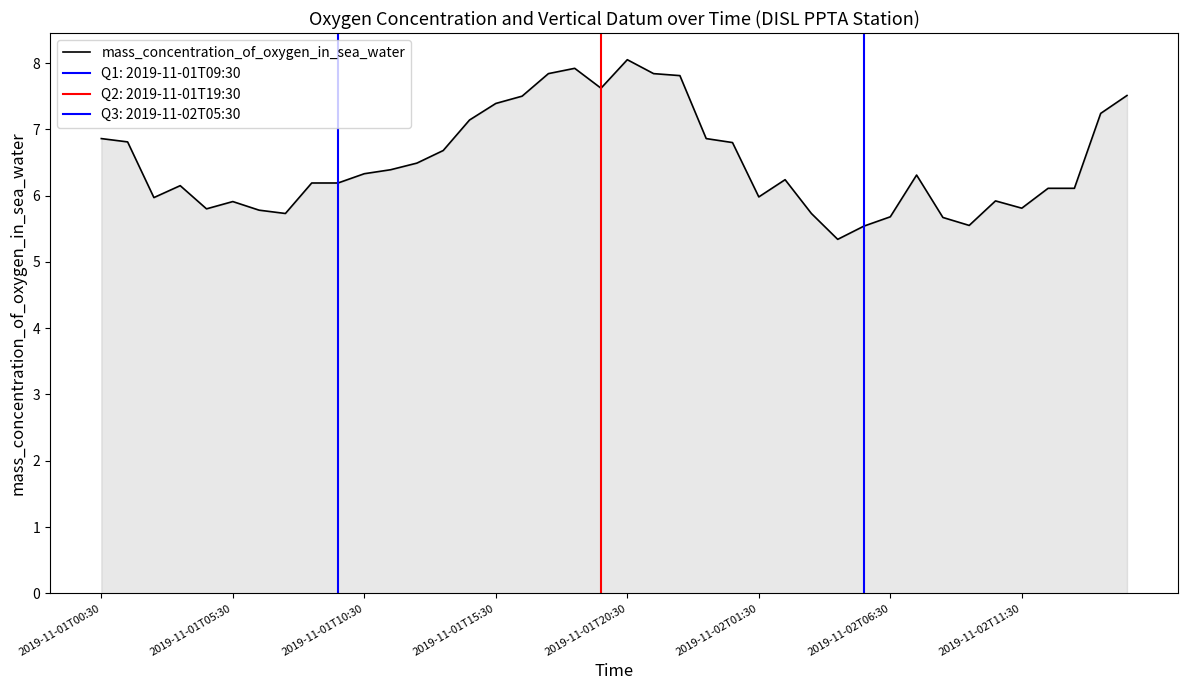

What is the maximum value for mass_concentration_of_oxygen_in_sea_water?

8.1